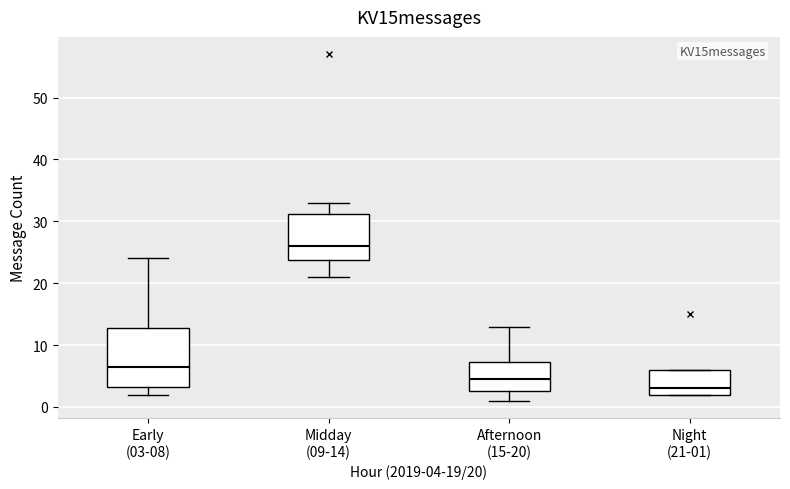

Comparing the boxes themselves (not the whiskers), which one is the tallest?

Early (03-08)